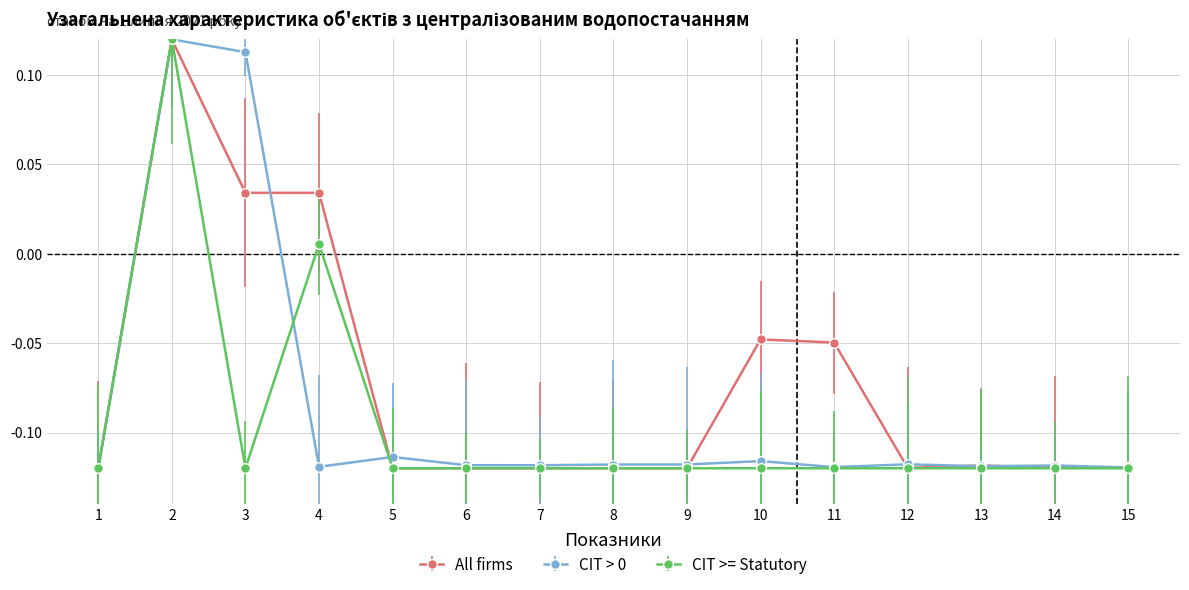

How many values in the CIT > 0 series exceed 0?

2